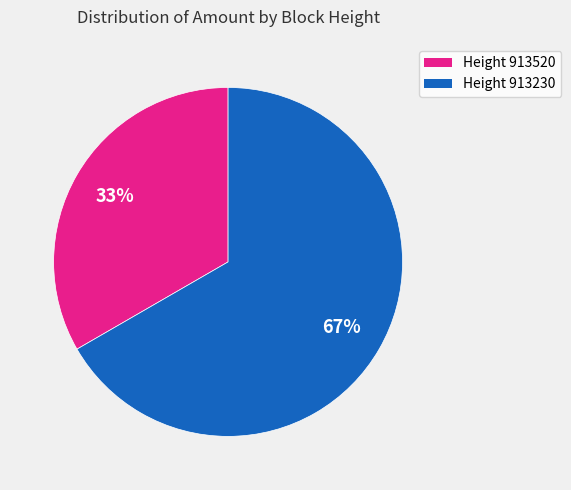

Is there a majority slice in this chart?

Yes